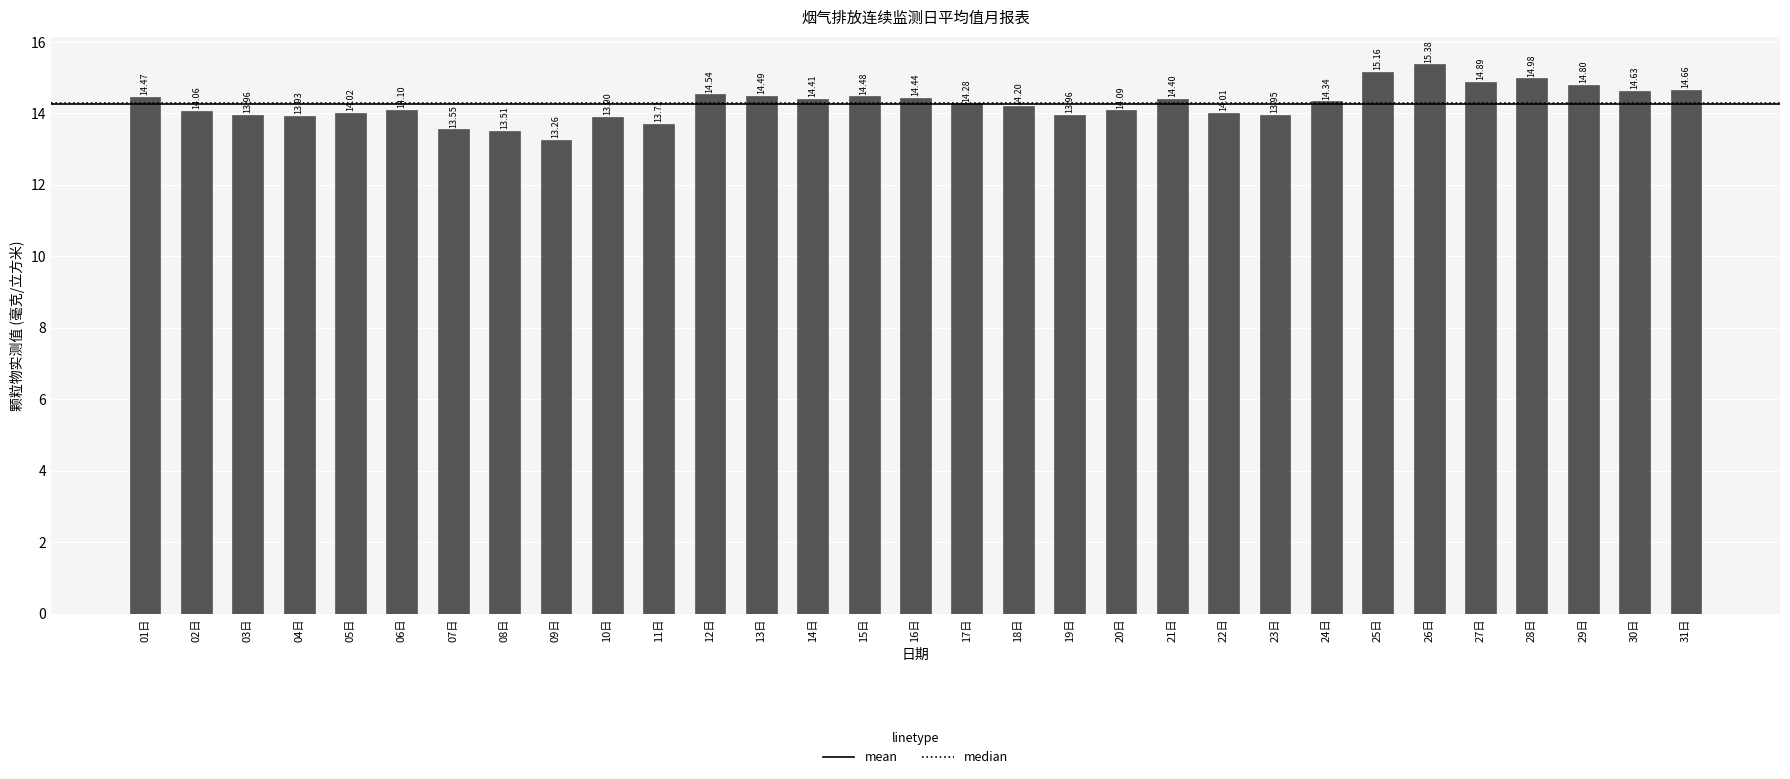

What is the difference between the maximum and minimum values?

2.1